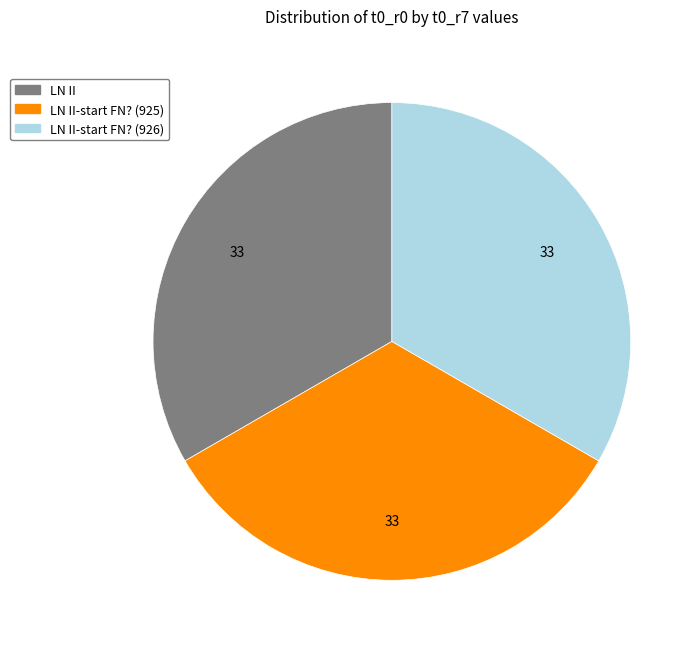

Does any single category account for the majority?

No